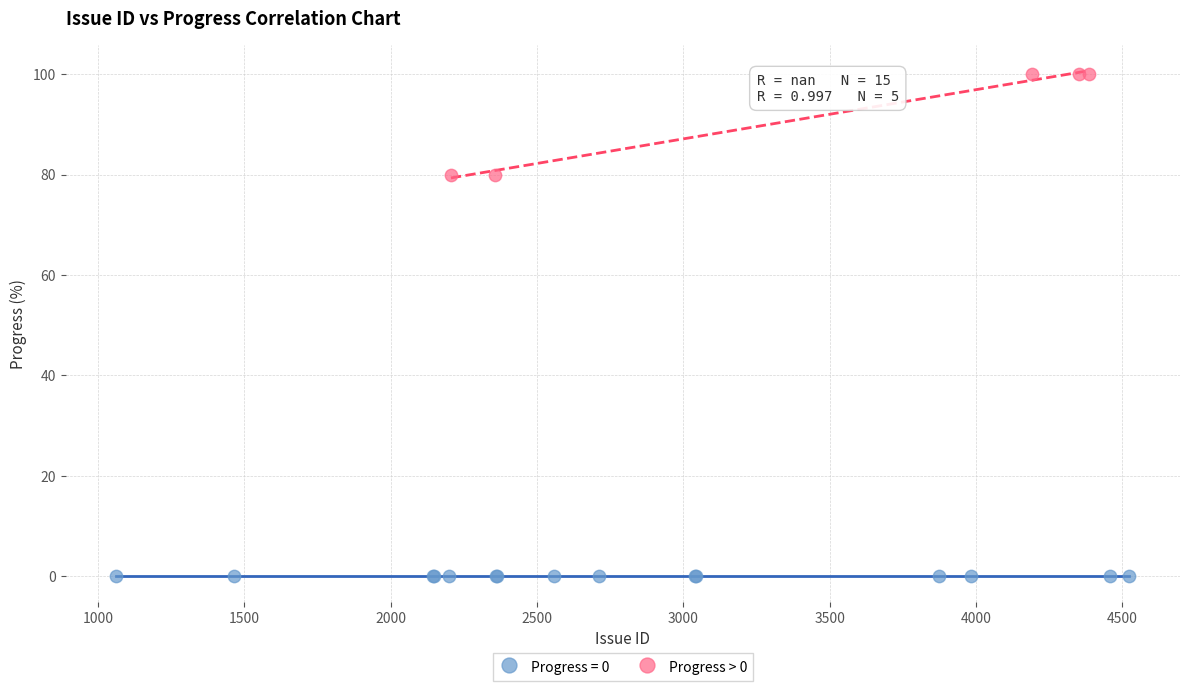

Which series contains the lowest Y value?

Progress = 0